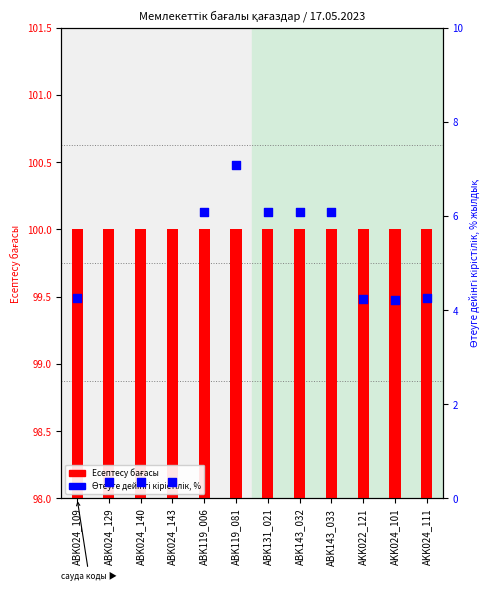

What are all the series names shown in the legend?

Есептесу бағасы, Өтеуге дейінгі кірістілік